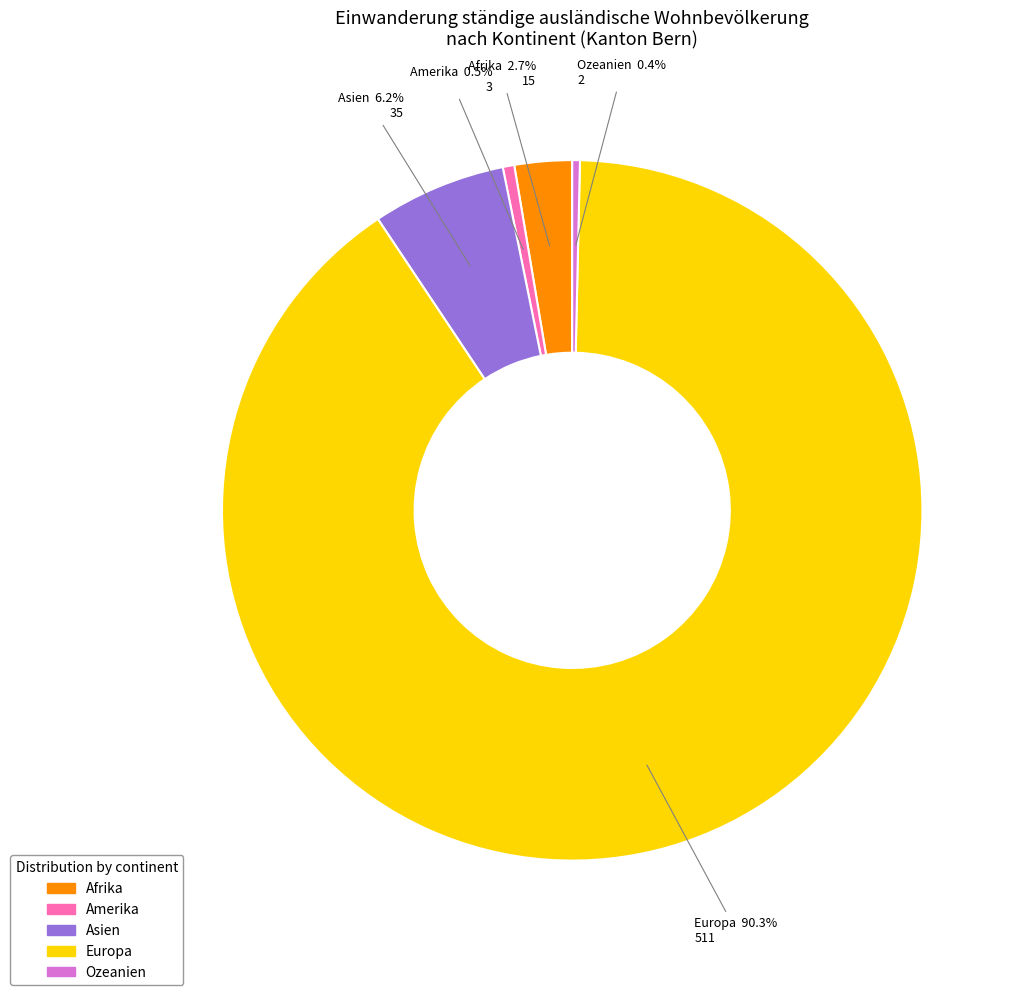

Count the number of slices in the pie.

5